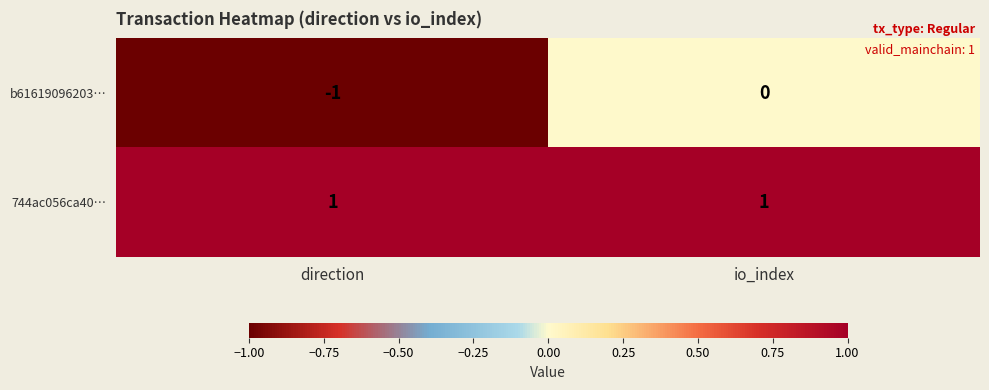

Which series has the largest range (max minus min)?

b61619096203…